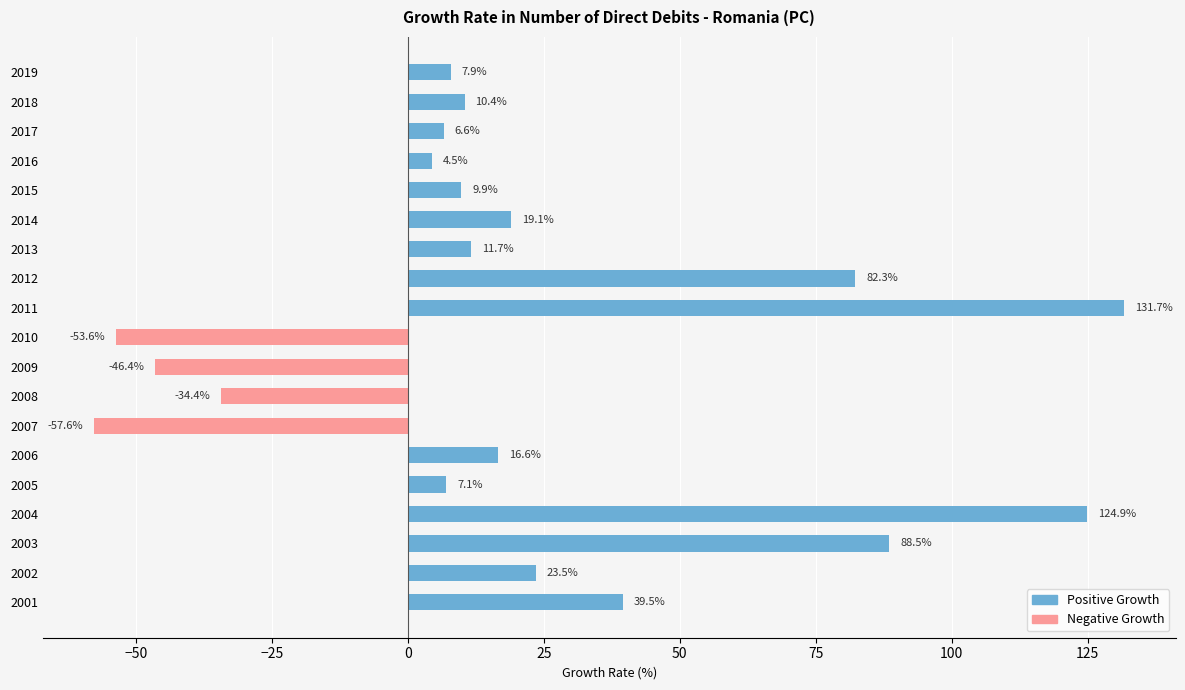

What value does the data have at 2019?

7.9